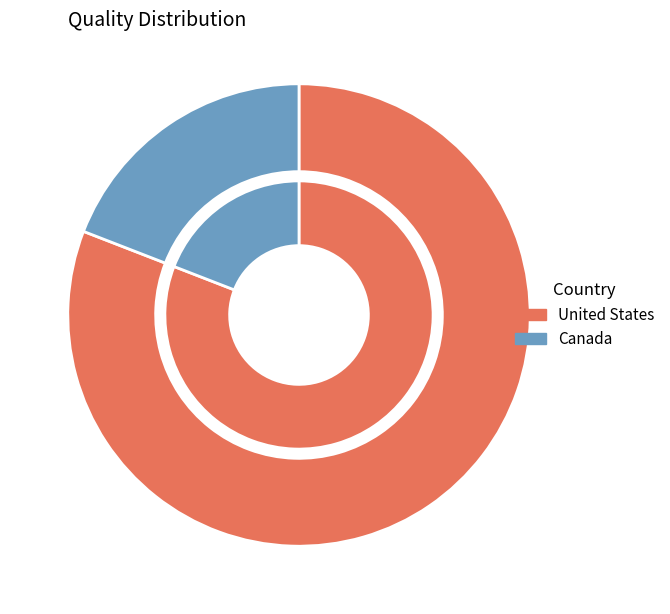

What is the largest slice in the pie chart?

United States